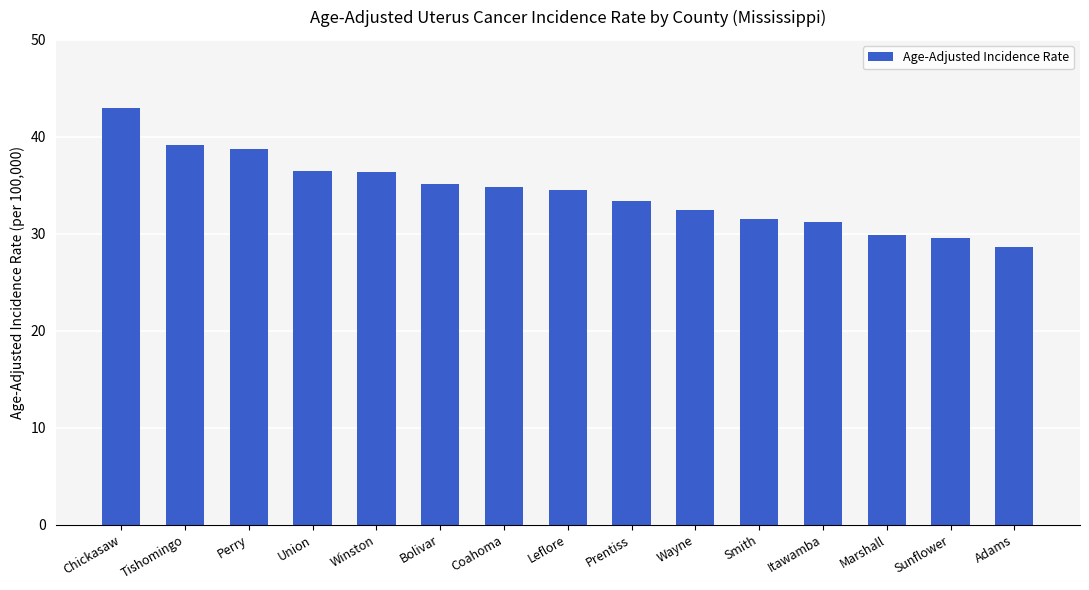

At which category does the chart reach its minimum across all series?

Adams